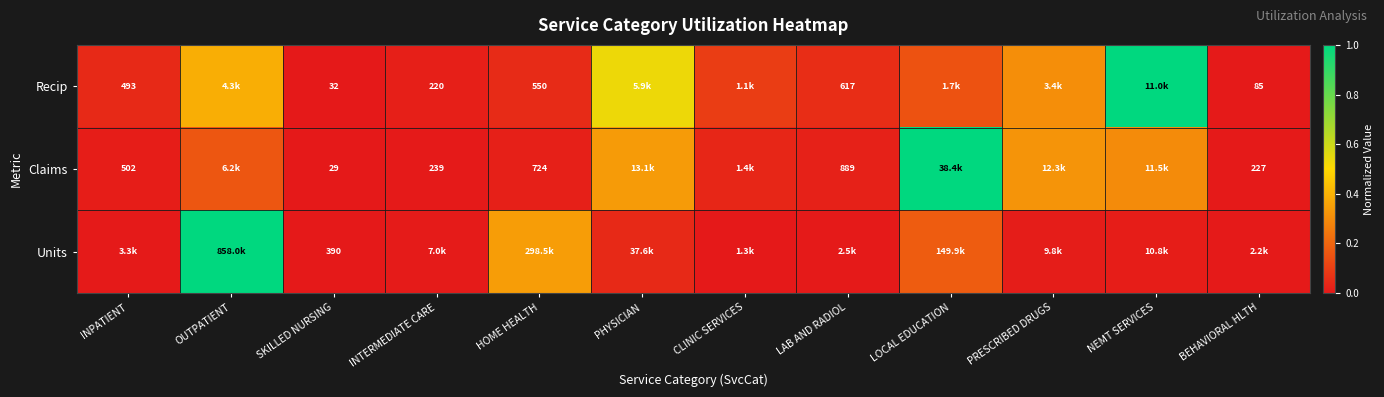

Which label corresponds to the smallest value in the chart?

SKILLED NURSING